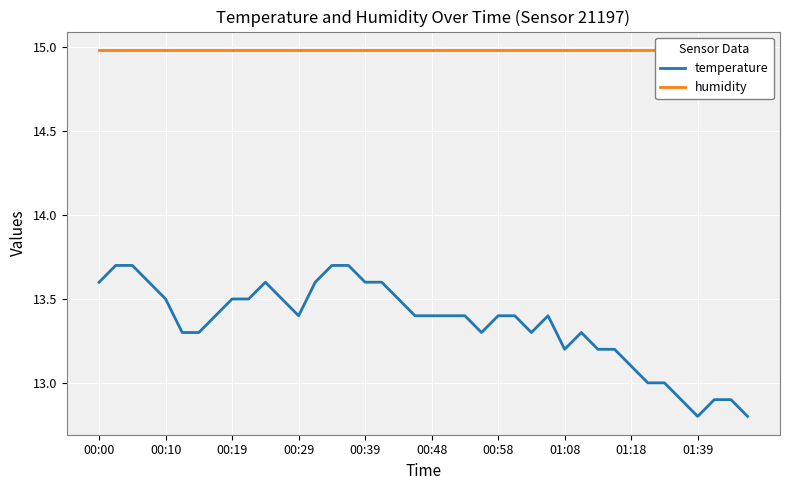

What is the maximum value shown in the chart?

15.0